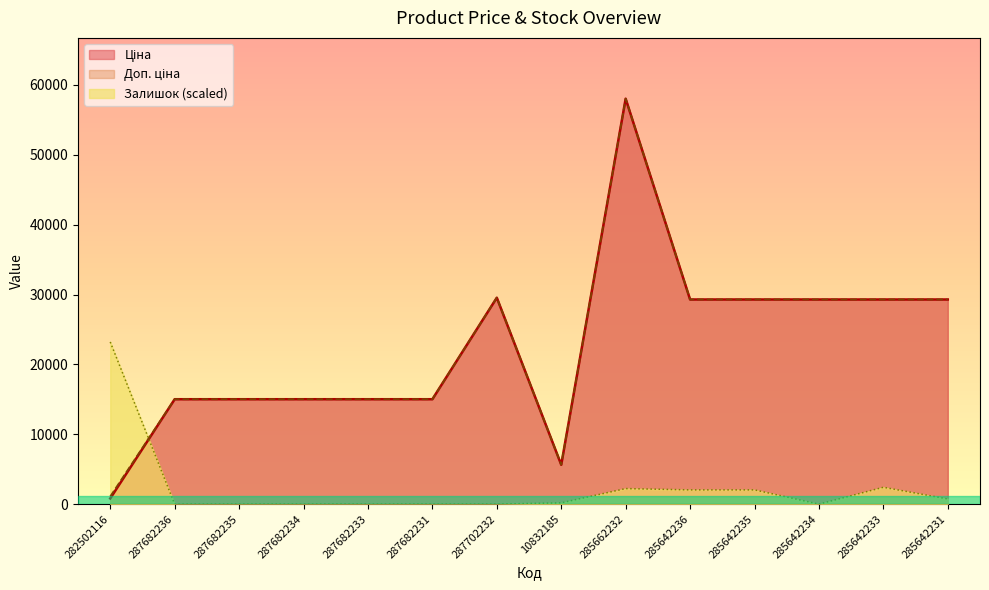

True or false: Доп. ціна has more than 2 points higher than both neighbors.

False